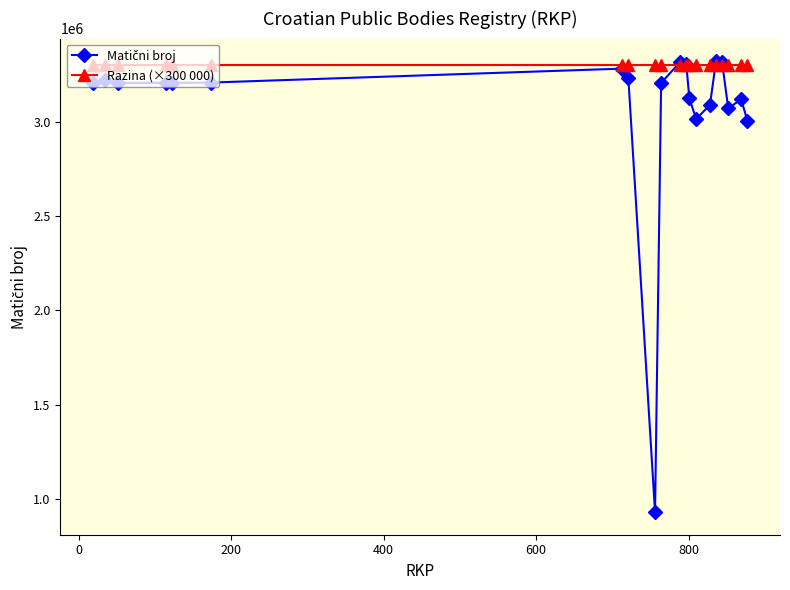

What is the value of the Razina (×300 000) point at the 2nd from the left?

3300000